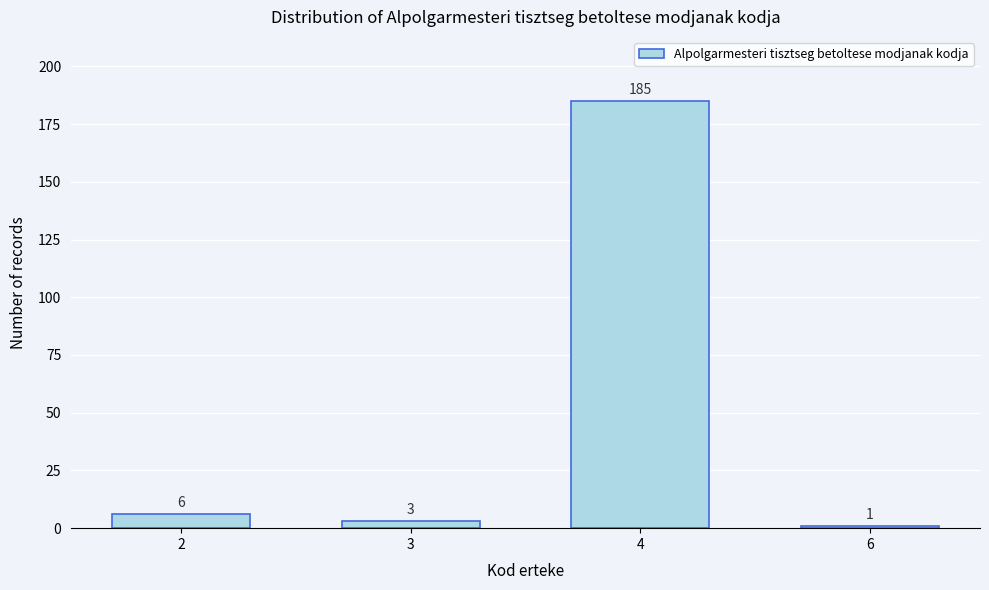

Reading right to left, list all the values displayed in this chart.

1	185	3	6